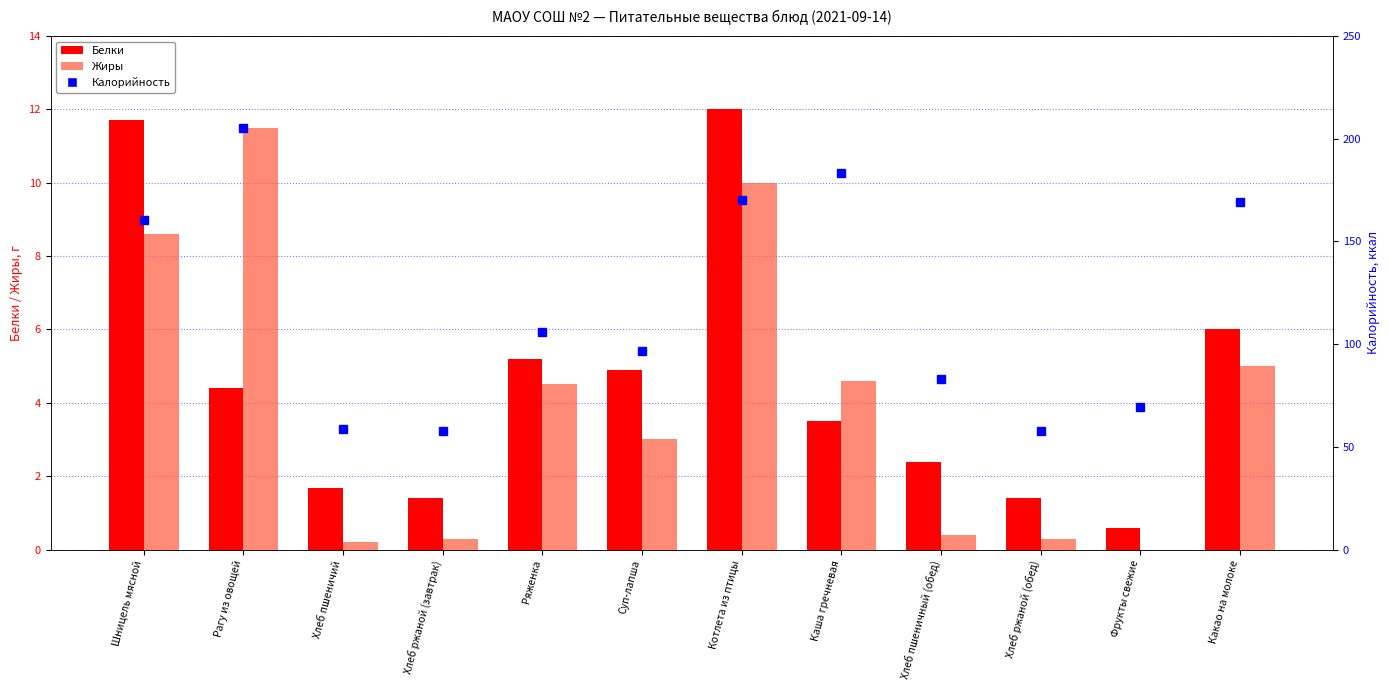

Rank the series at Какао на молоке from highest to lowest value.

Калорийность, Белки, Жиры